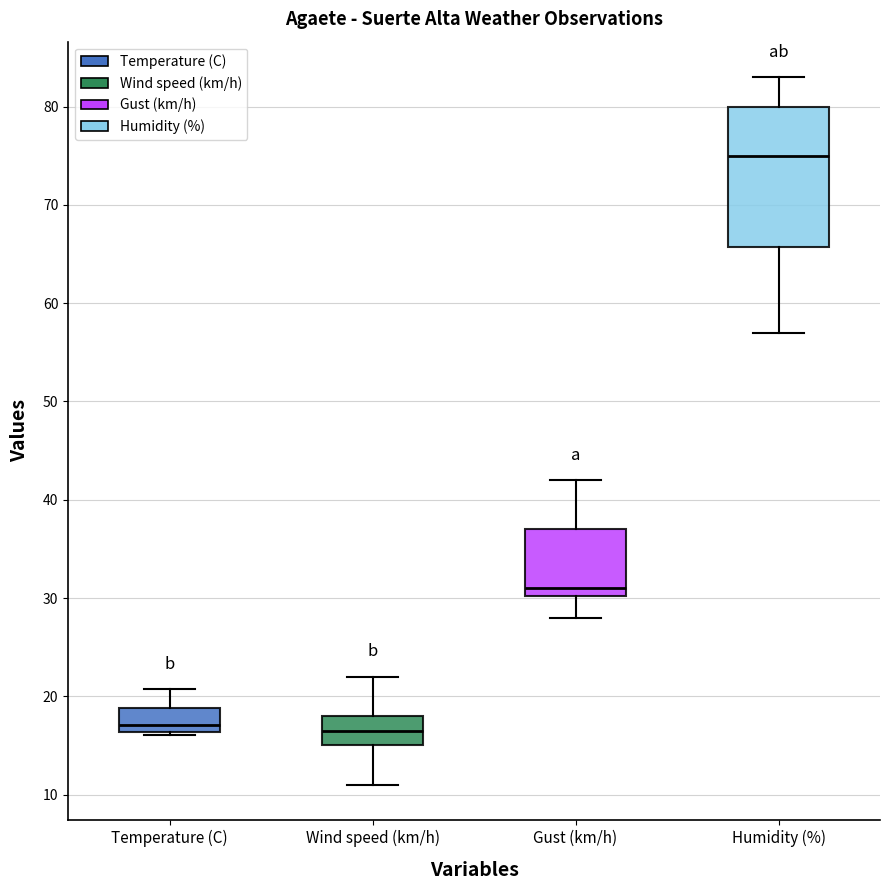

Where is the upper edge of the box for Wind speed (km/h) on the y-axis? The values are not printed on the chart, so give them approximately, as read against the axis.

18